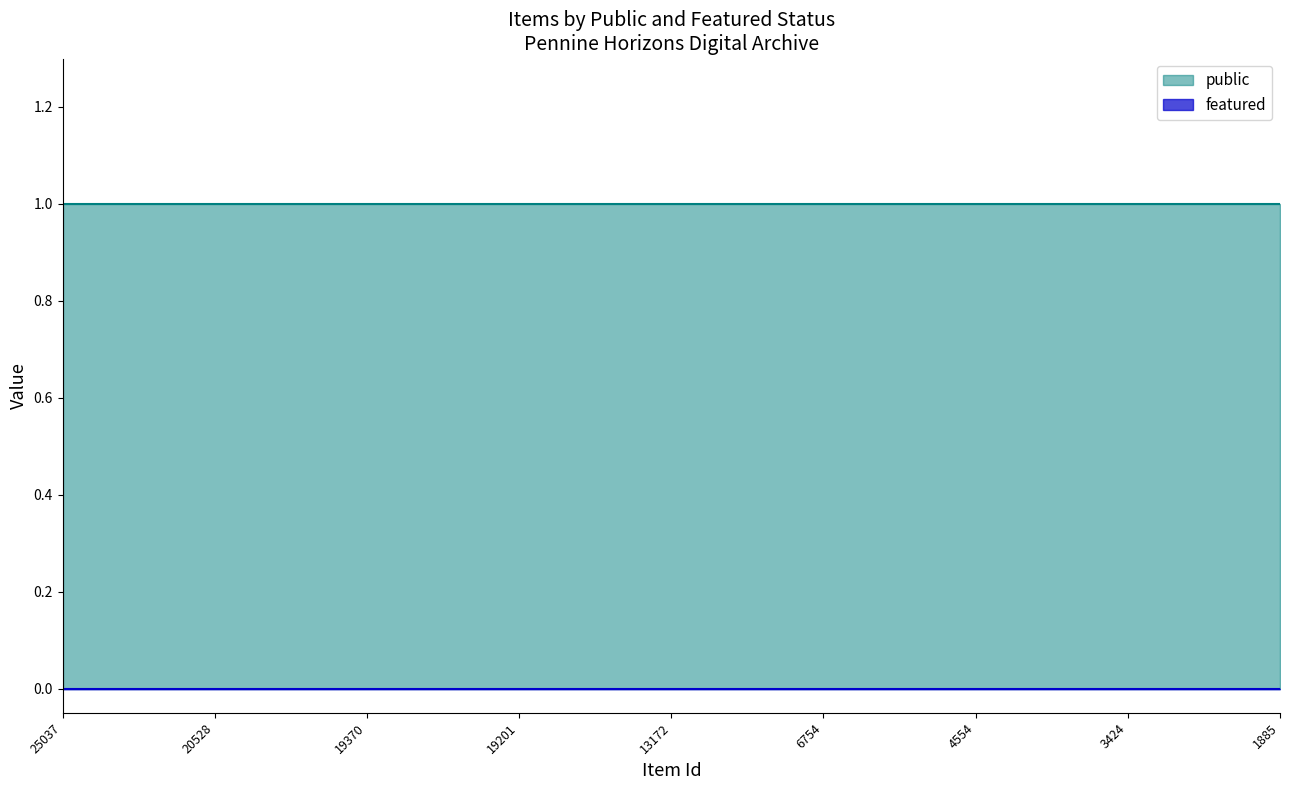

Which has a higher value, 1886 or 5854?

1886